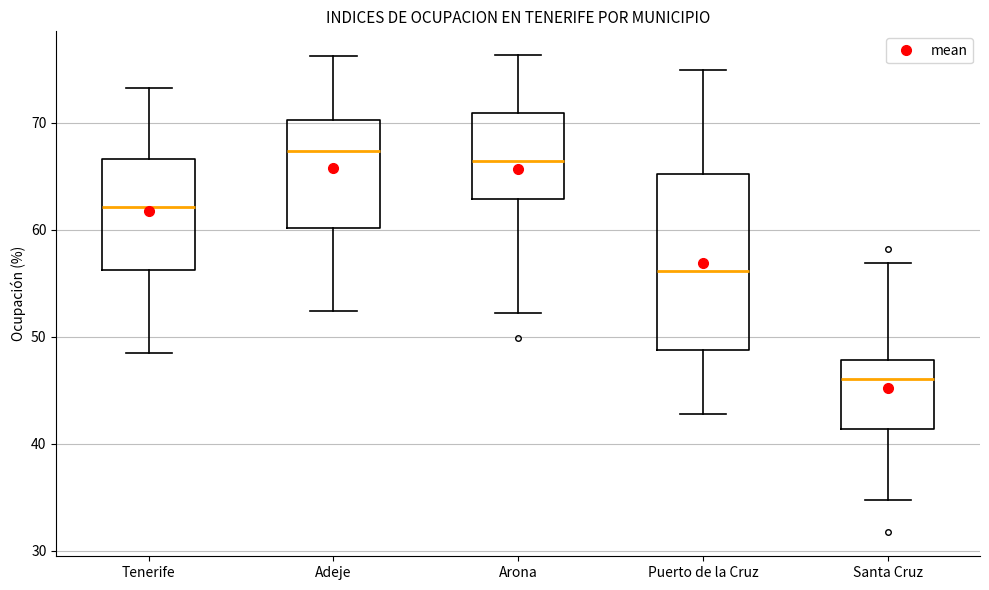

Reading left to right, read every box against the y-axis: the position of its median line, the range the box covers, and the ends of its whiskers. The values are not printed on the chart, so give them approximately, as read against the axis.

Tenerife: median 62, box 56 to 67, whiskers 48 to 73
Adeje: median 67, box 60 to 70, whiskers 52 to 76
Arona: median 66, box 63 to 71, whiskers 52 to 76
Puerto de la Cruz: median 56, box 49 to 65, whiskers 43 to 75
Santa Cruz: median 46, box 41 to 48, whiskers 35 to 57